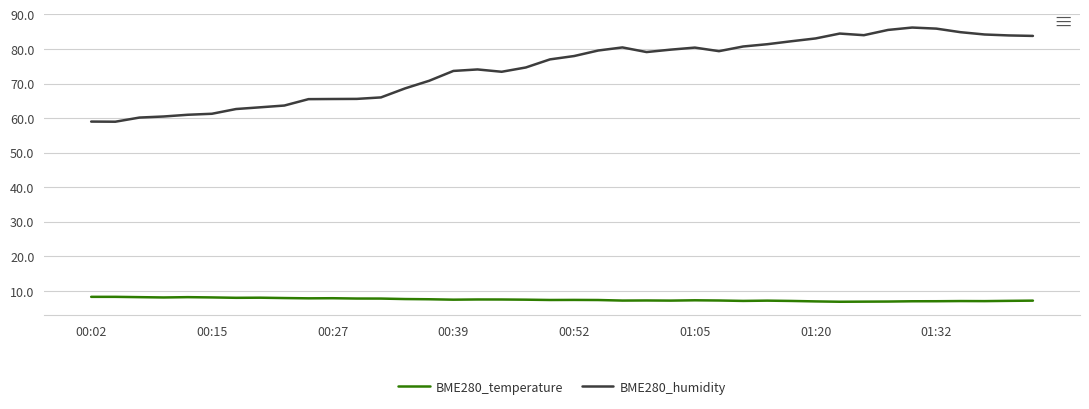

What is the smallest value displayed?

6.9